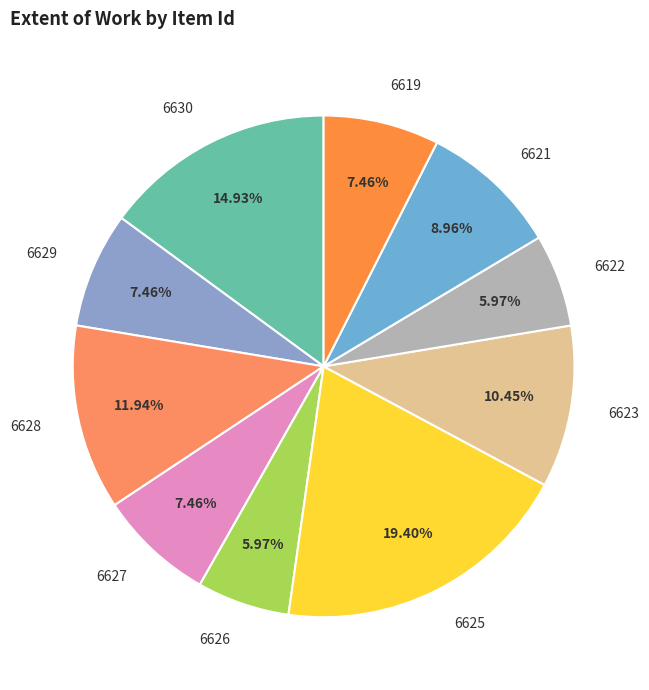

What is the ratio of the value at 6630 to the value at 6629?

2.0